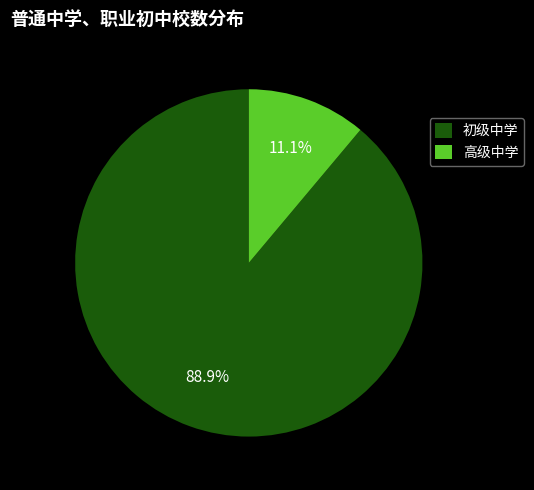

Between 初级中学 and 高级中学, which is larger?

初级中学